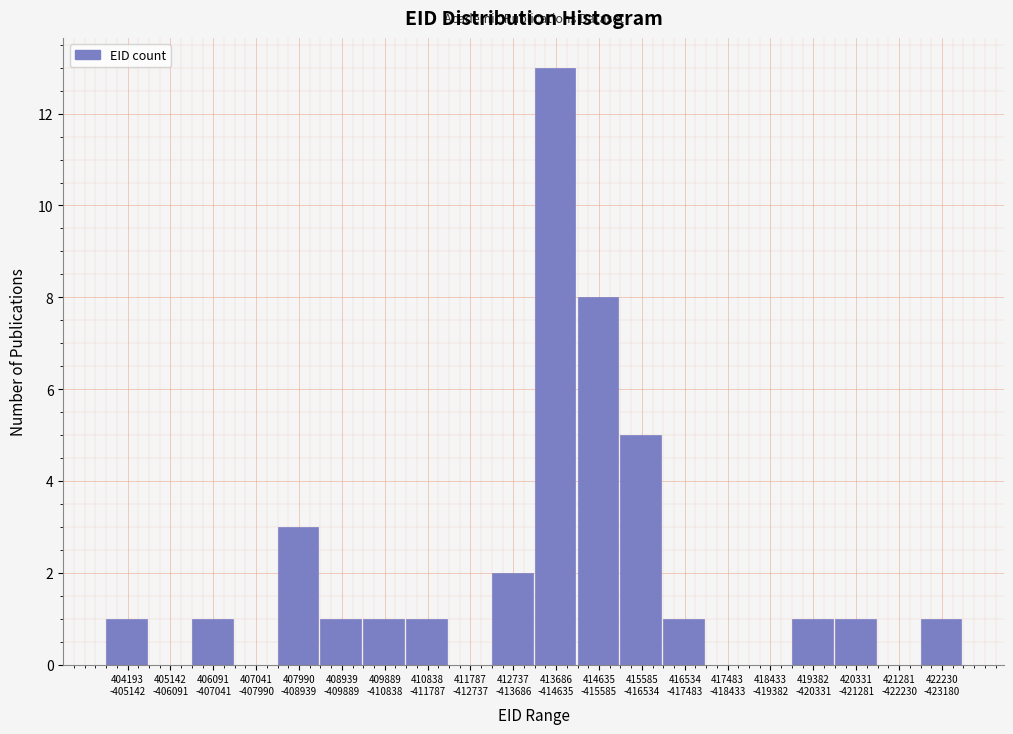

What is the greatest value displayed?

13